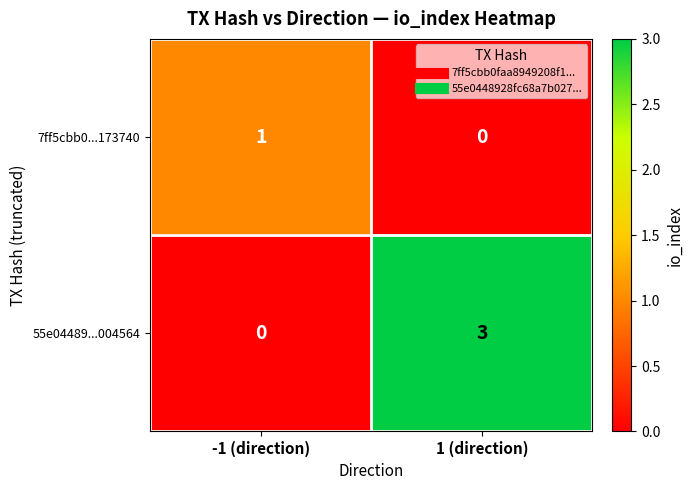

Is the value of 7ff5cbb0...173740 at -1 (direction) greater than the value of 55e04489...004564 at 1 (direction)?

No